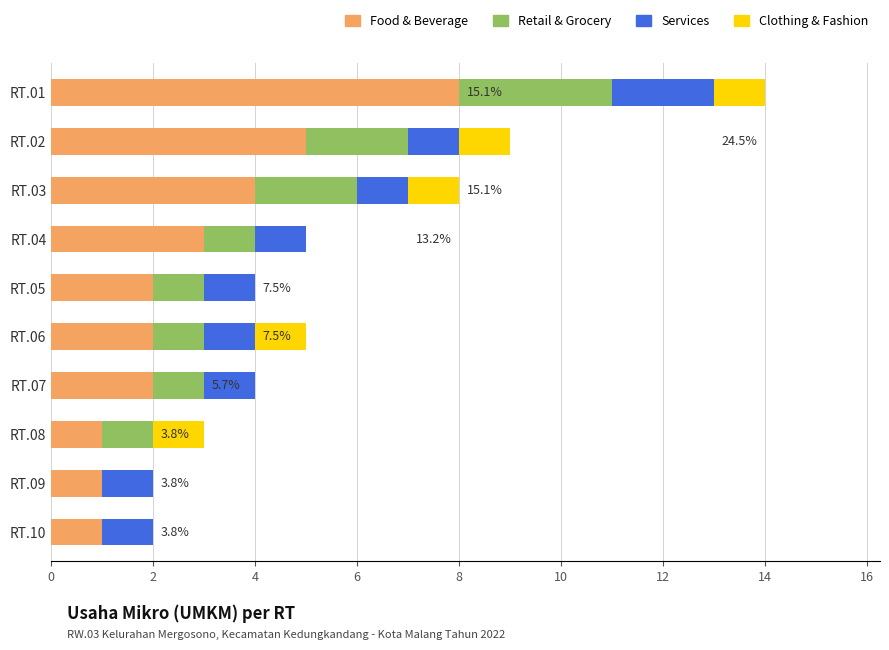

At which category is the sum across all series the highest?

RT.01